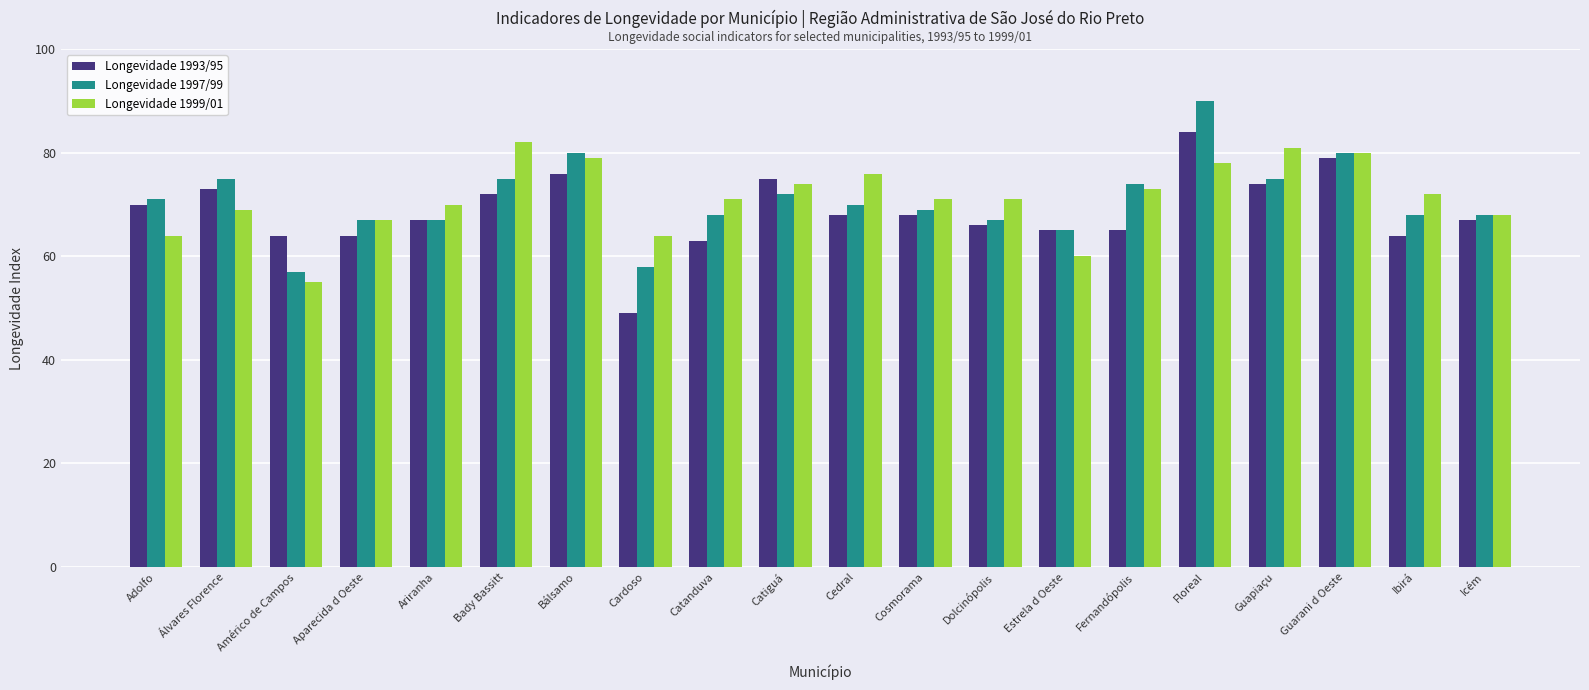

Are the bars horizontal?

No